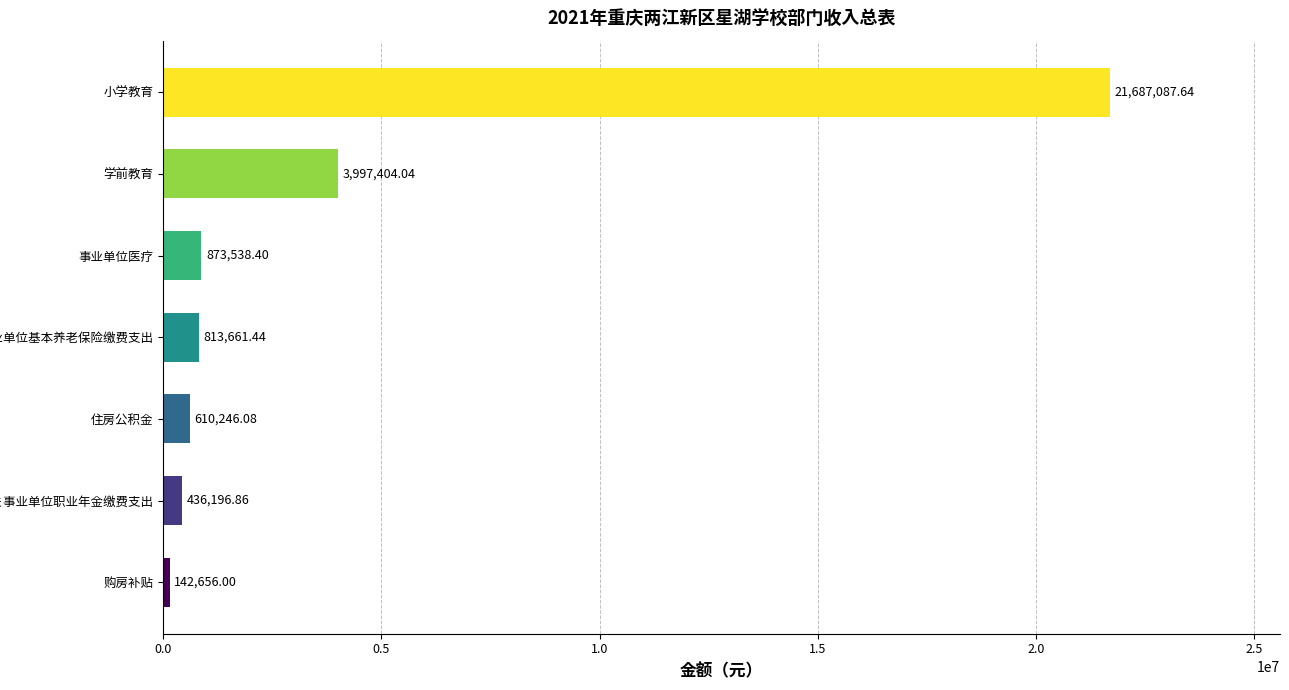

Which label corresponds to the largest value in the chart?

小学教育